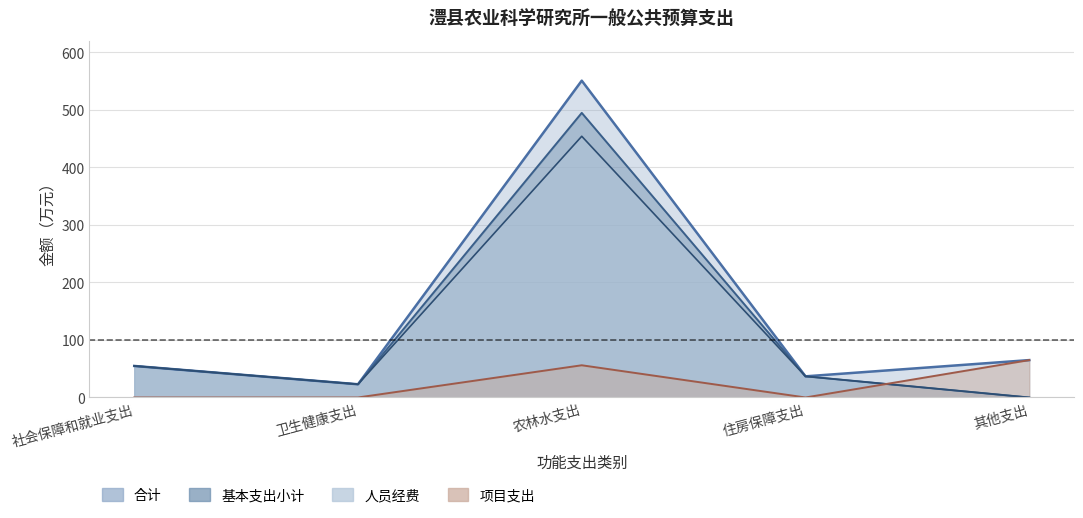

True or false: 人员经费 and 合计 intersect in this chart.

False